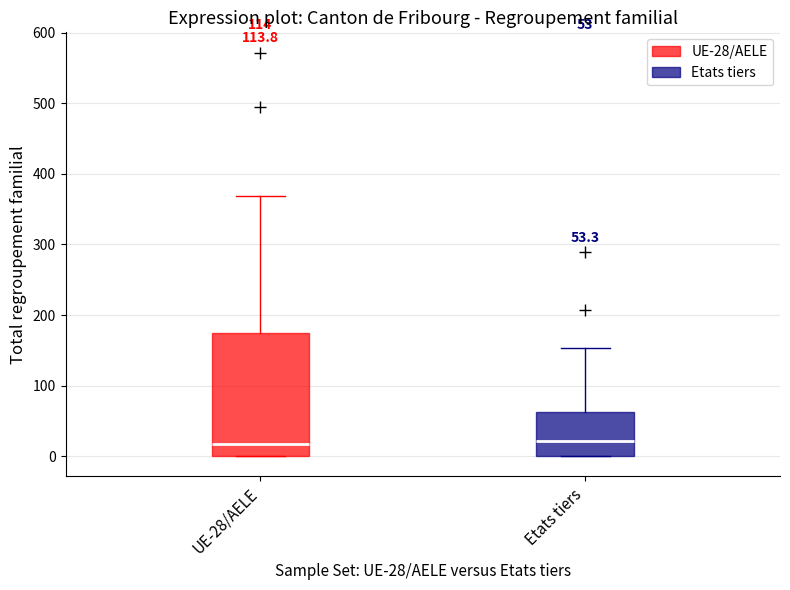

Comparing the boxes themselves (not the whiskers), which one is the tallest?

UE-28/AELE